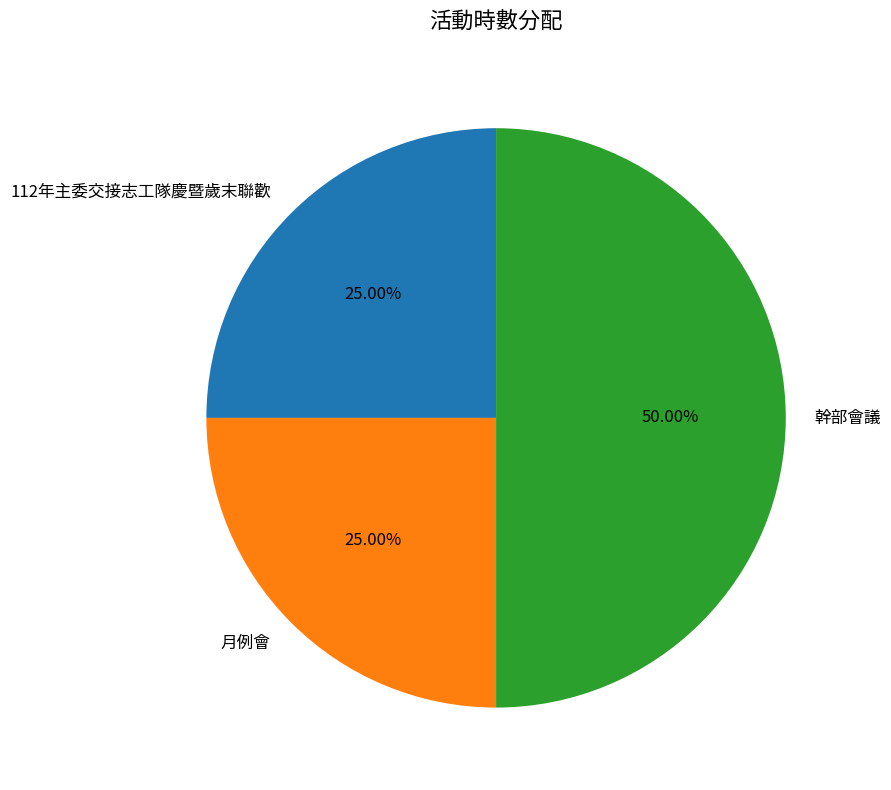

What is the largest slice in the pie chart?

幹部會議